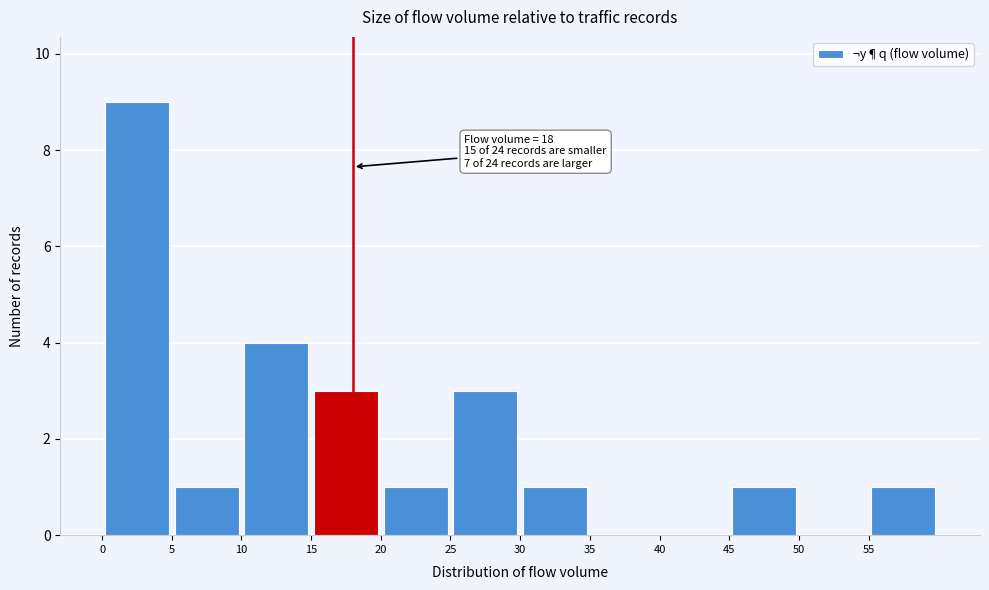

Over which range of the x-axis is the bar tallest?

0 to 5